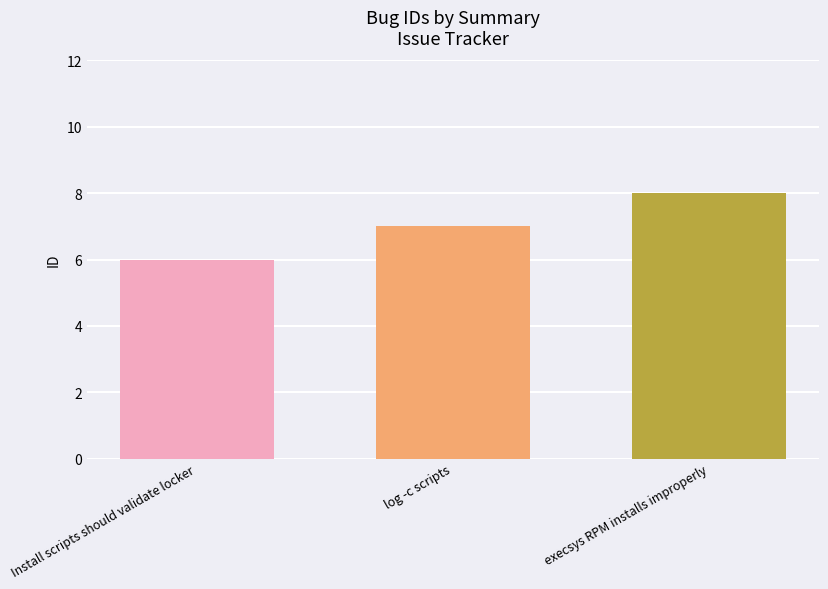

Are the bars grouped side by side (vs. stacked)?

No